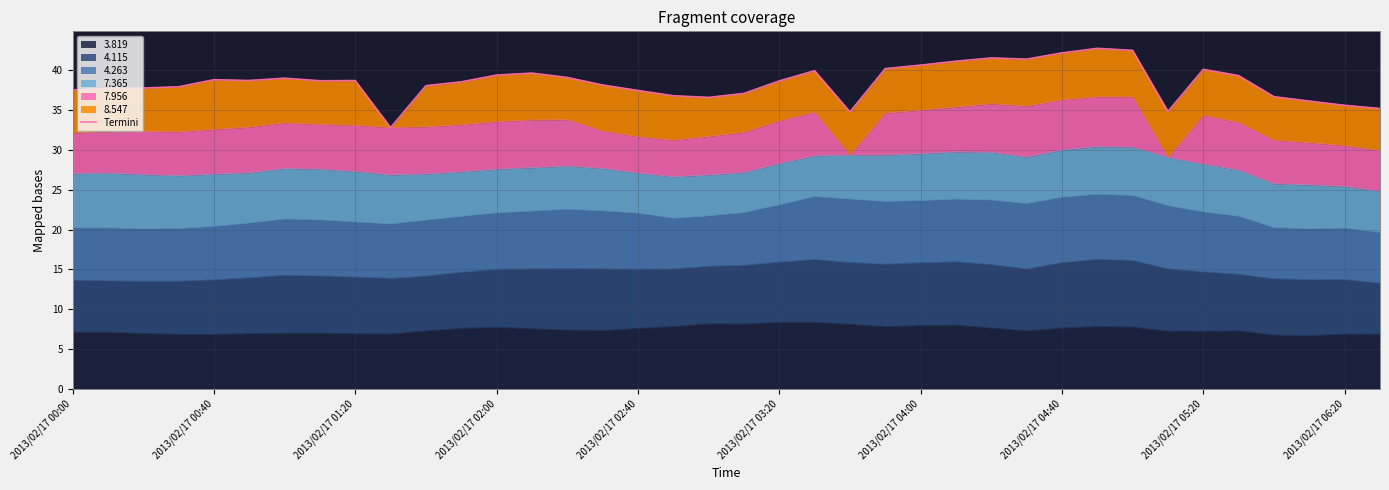

What is the highest value of the 3.819 series?

8.4